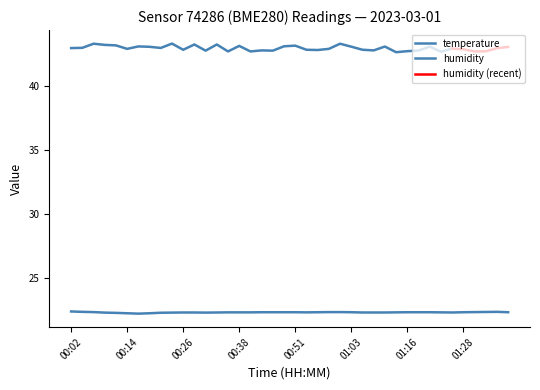

True or false: the data shows 22.3 at 00:21.

True